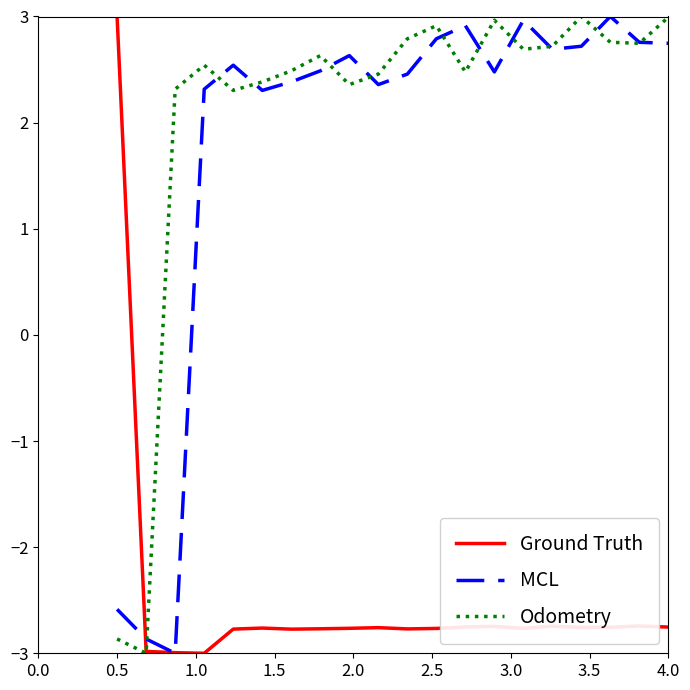

Which series has the largest total across all categories?

Odometry